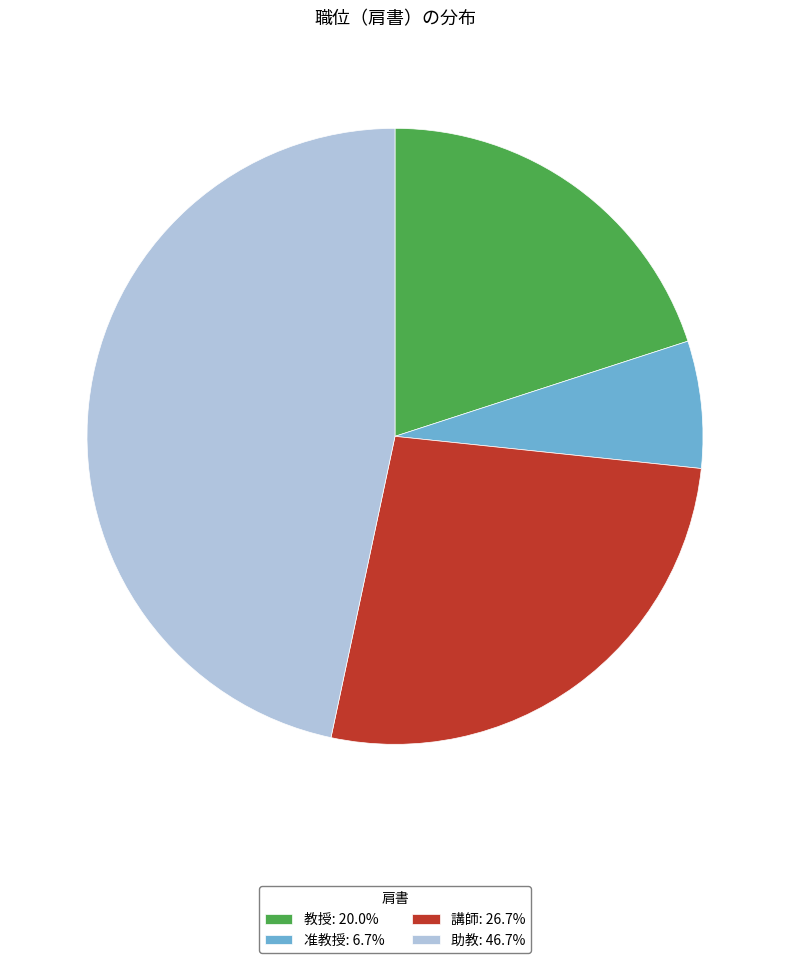

Rank the categories by value from lowest to highest.

准教授, 教授, 講師, 助教